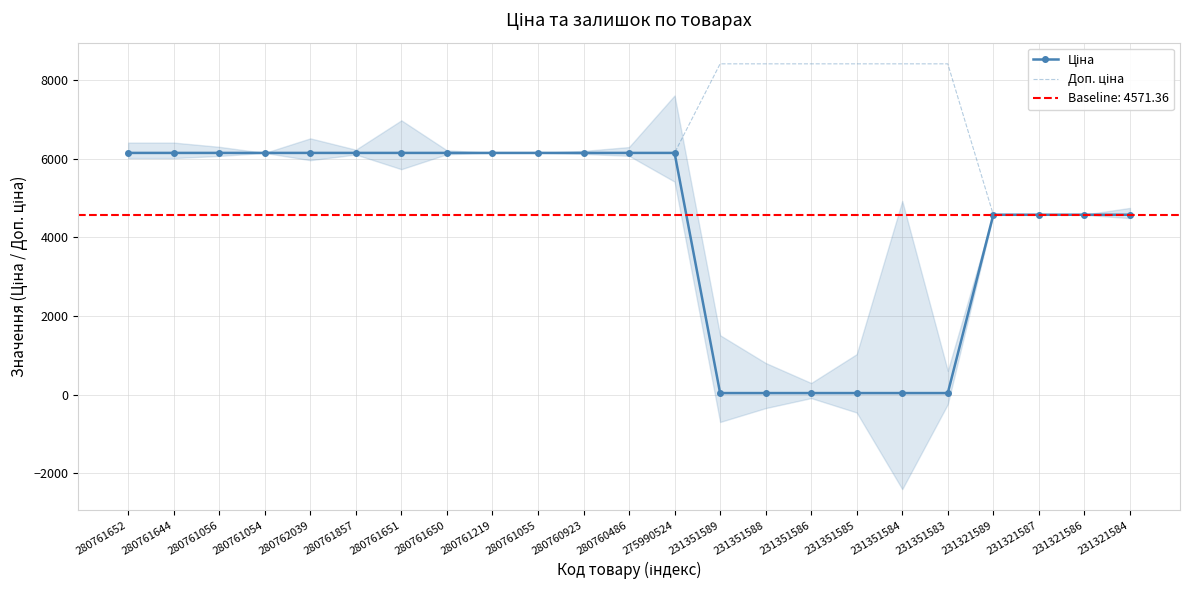

At which label is Доп. ціна closest to 6489?

280761652